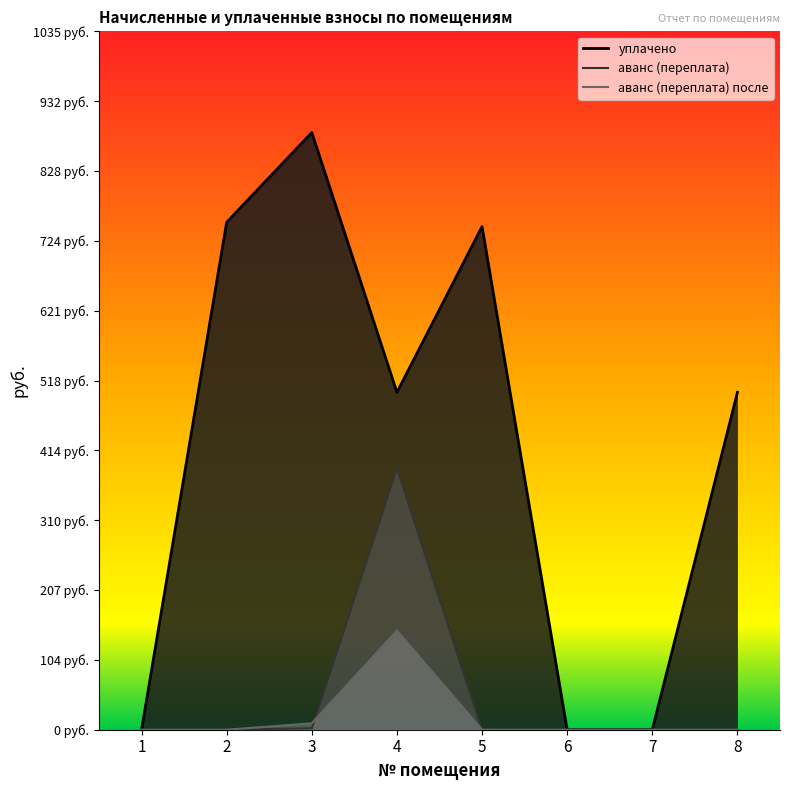

What is the average value of the уплачено series?

422.8